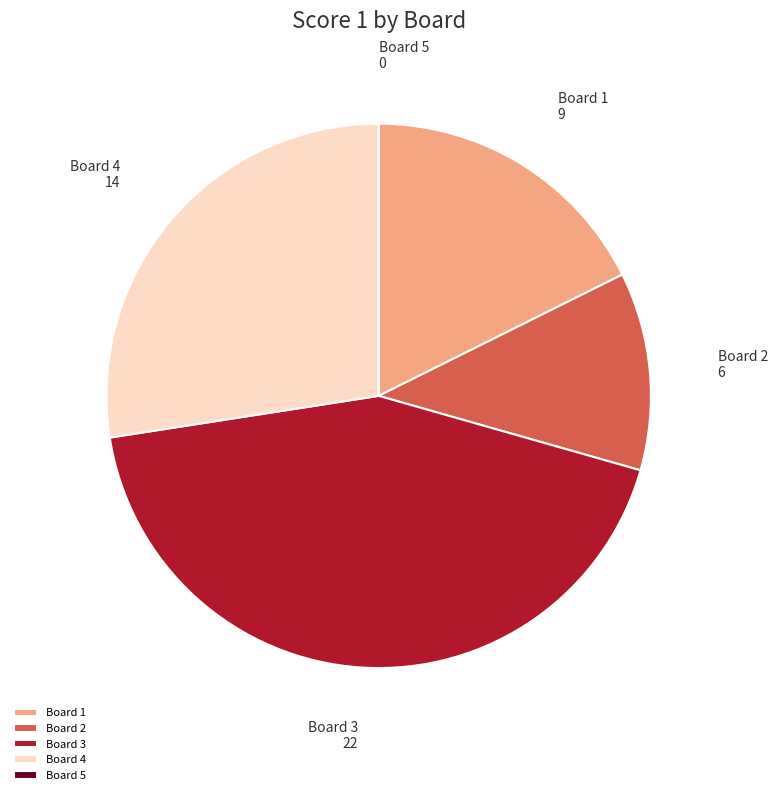

Is Board 1 the majority of the pie?

No